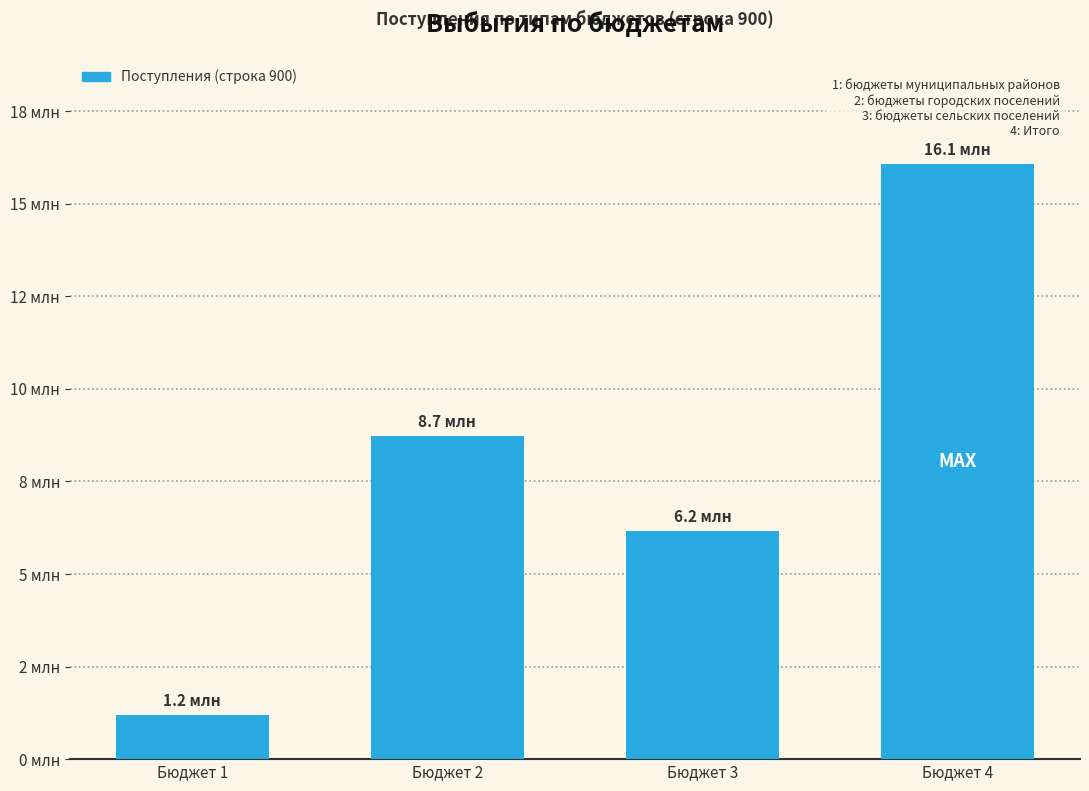

Does the chart contain any negative values?

No